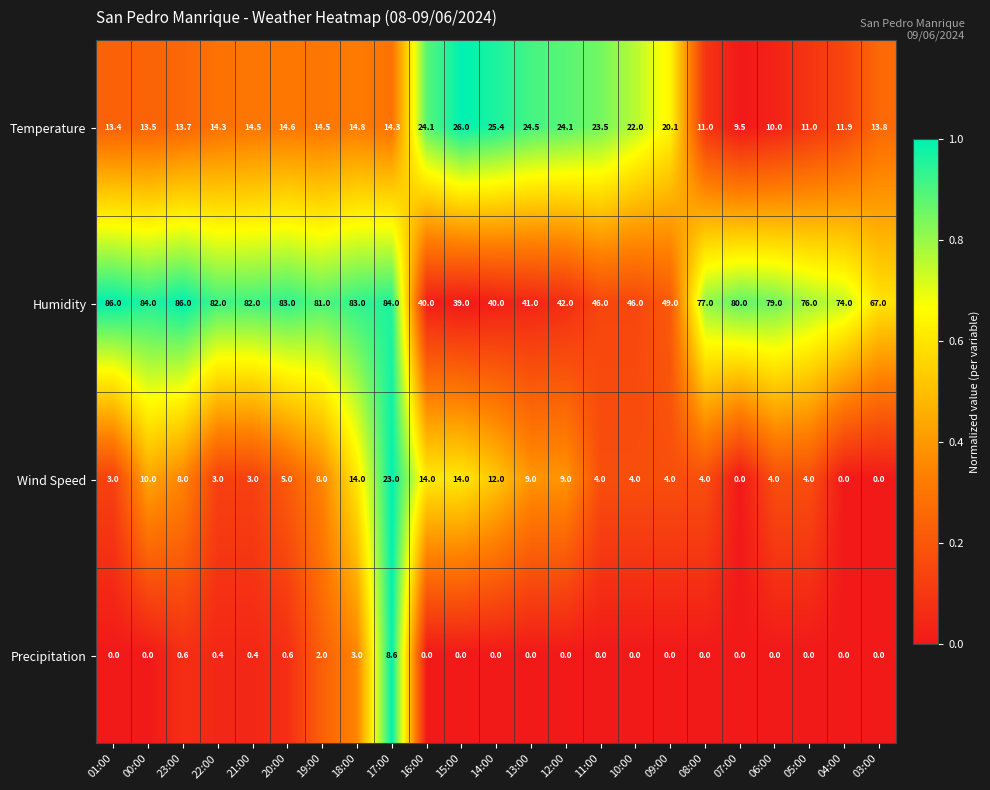

At which label does Temperature reach its peak?

15:00